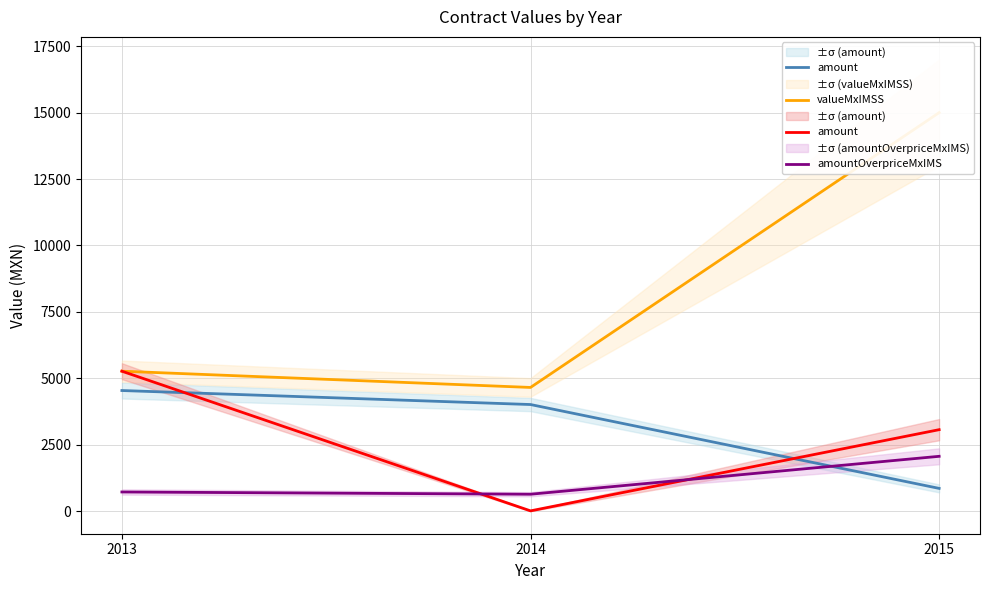

At which category does the chart reach its minimum across all series?

2014